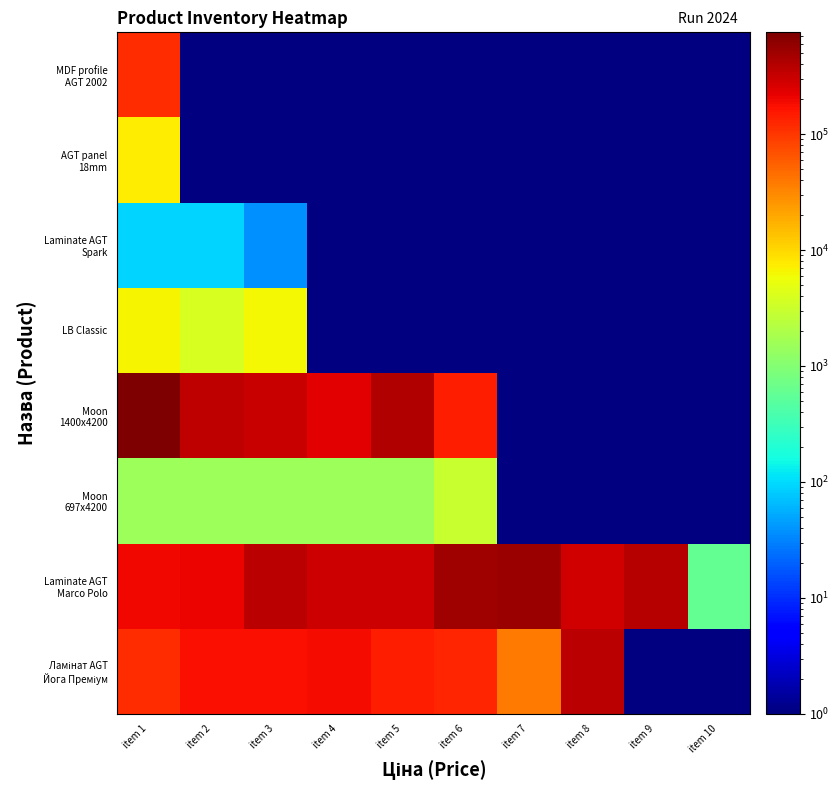

At item 6, list the series in order from smallest to largest.

Moon 697x4200, Ламінат AGT Йога Преміум, Moon 1400x4200, Laminate AGT Marco Polo, LB Classic, Laminate AGT Spark, AGT panel 18mm, MDF profile AGT 2002